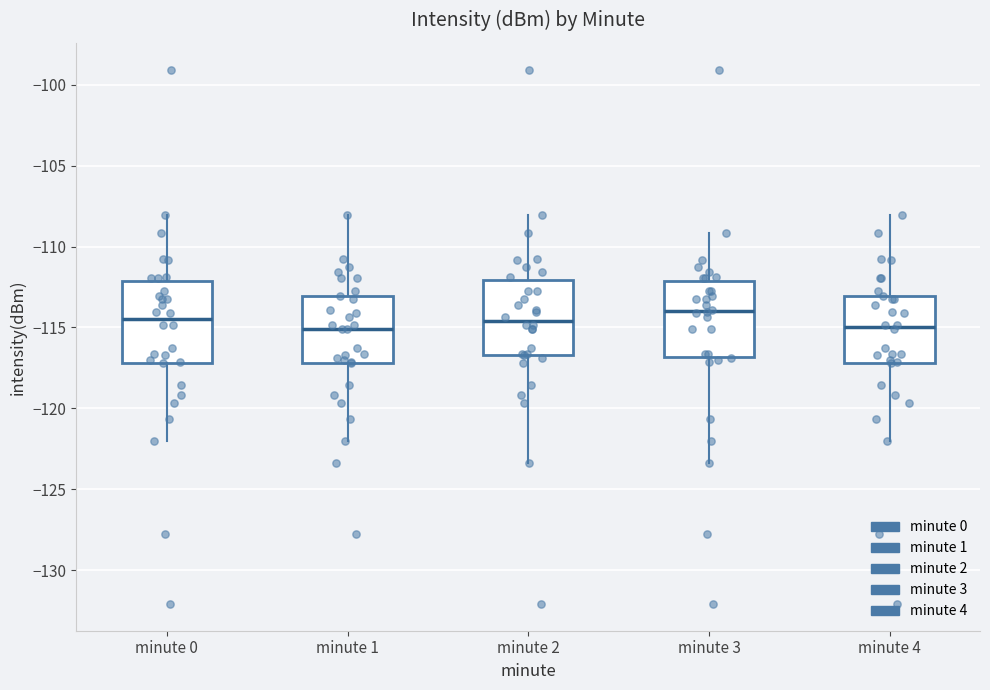

Reading left to right, transcribe this box plot: for each box, give where its median line is, the range the box spans, and where its two whiskers end, as read against the y-axis. The values are not printed on the chart, so give them approximately, as read against the axis.

minute 0: median -114.5, box -117.0 to -112.0, whiskers -122.0 to -108.0
minute 1: median -115.0, box -117.0 to -113.0, whiskers -122.0 to -108.0
minute 2: median -114.5, box -116.5 to -112.0, whiskers -123.5 to -108.0
minute 3: median -114.0, box -117.0 to -112.0, whiskers -123.5 to -109.0
minute 4: median -115.0, box -117.0 to -113.0, whiskers -122.0 to -108.0